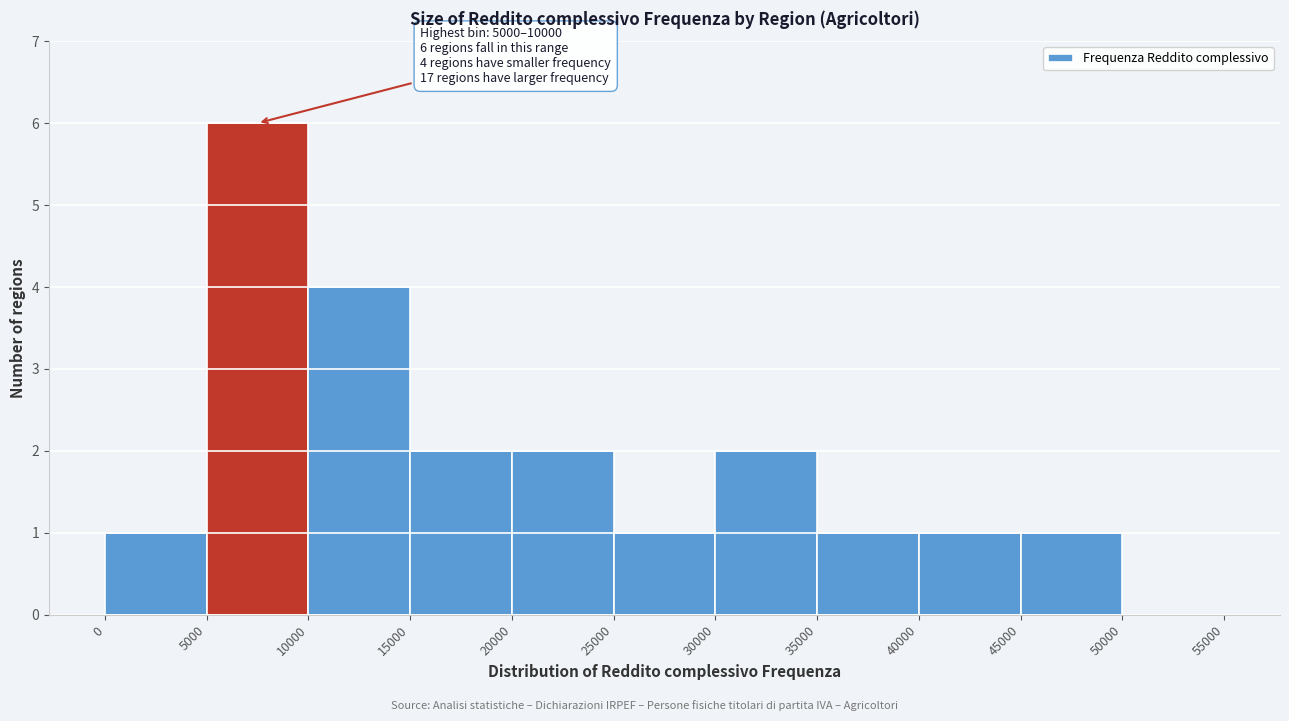

Which range on the x-axis has the tallest bar?

5000 to 10000